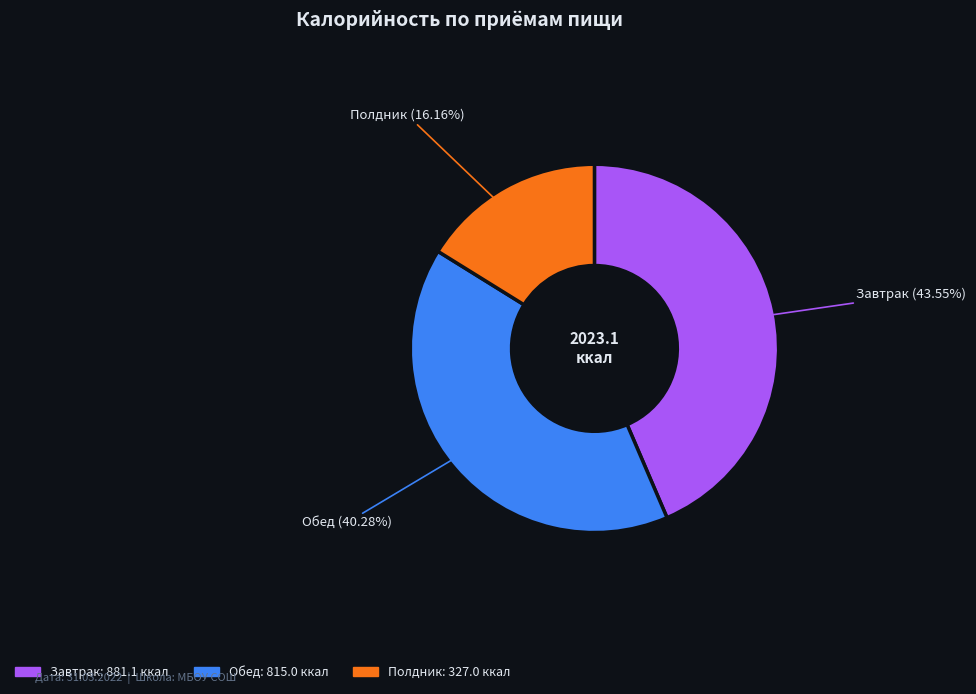

Is there a majority slice in this chart?

No